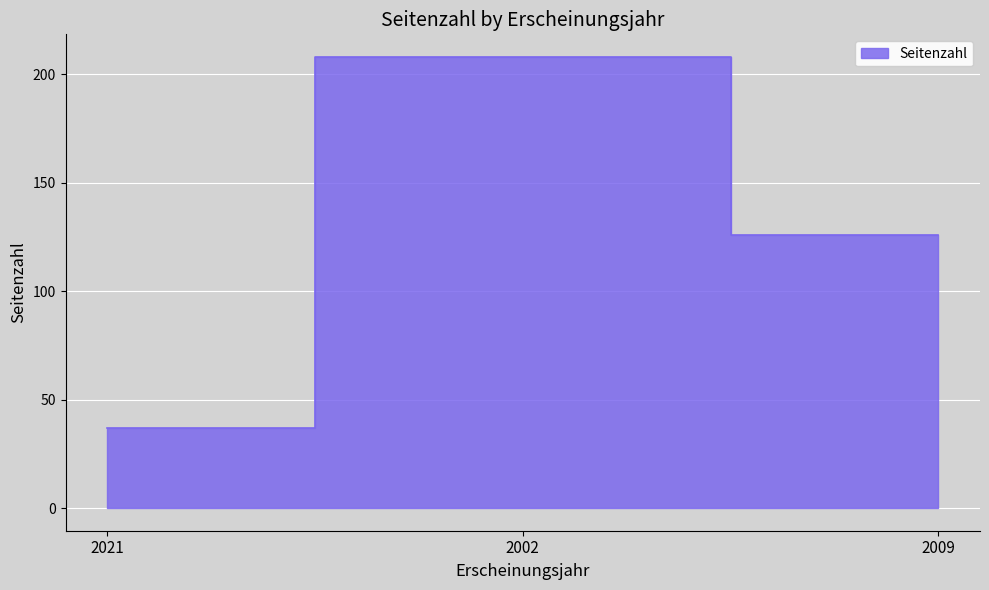

Is it true that the value at 2002 is 208?

True